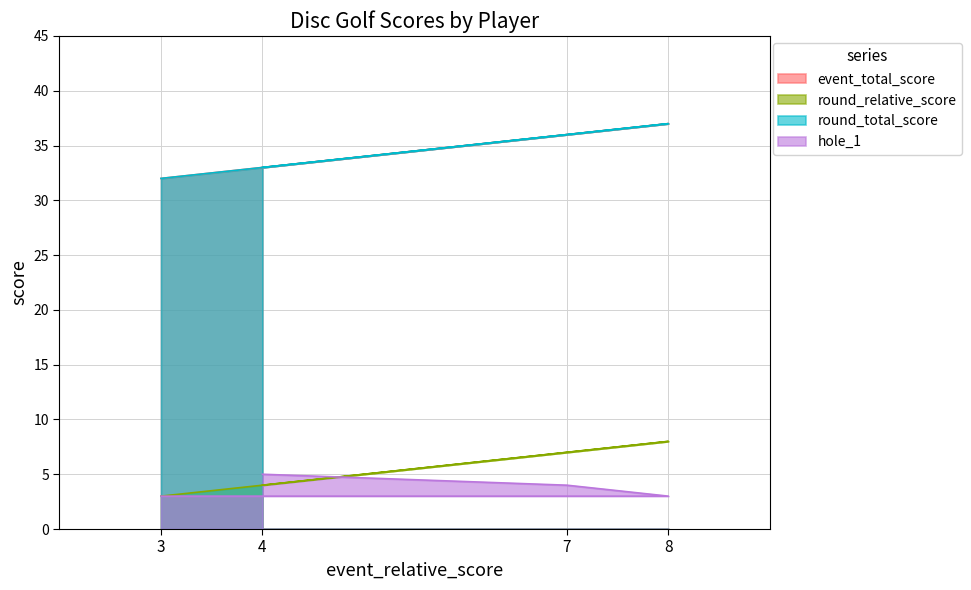

What position from the left is 3?

1